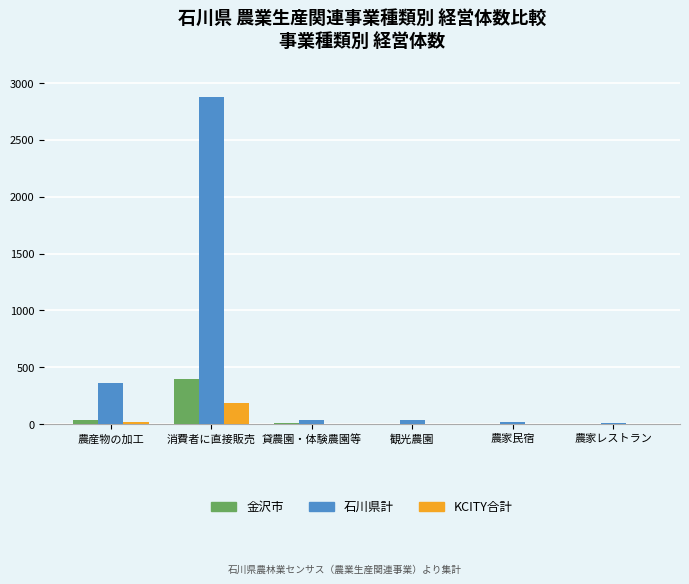

Between 農産物の加工 and 農家民宿, which series saw the biggest shift?

石川県計